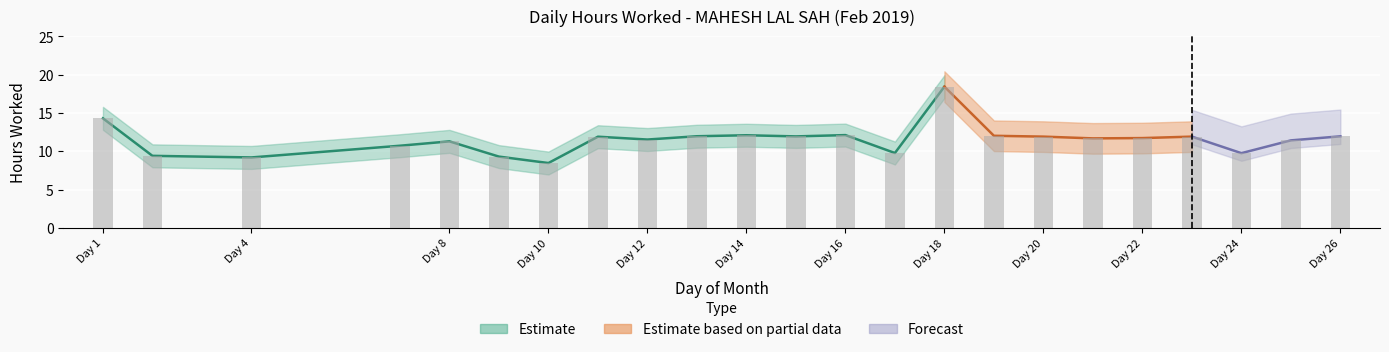

The chart shows a value of 12.0 at 19. True or false?

True